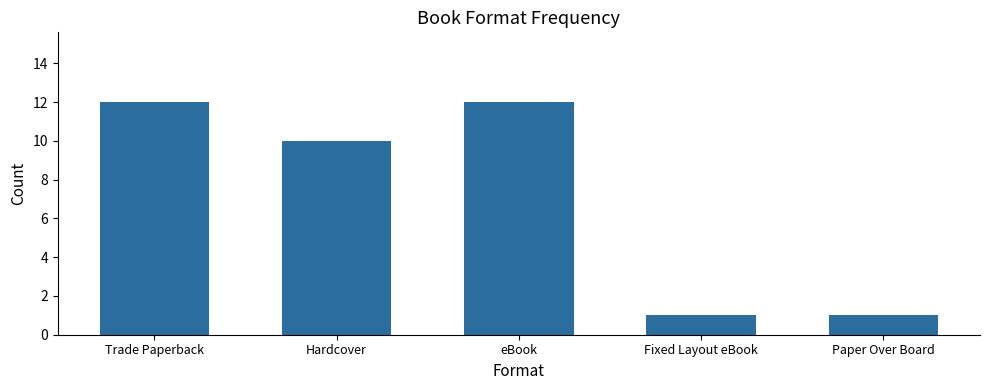

What is the sum of the values at Fixed Layout eBook and Hardcover?

11